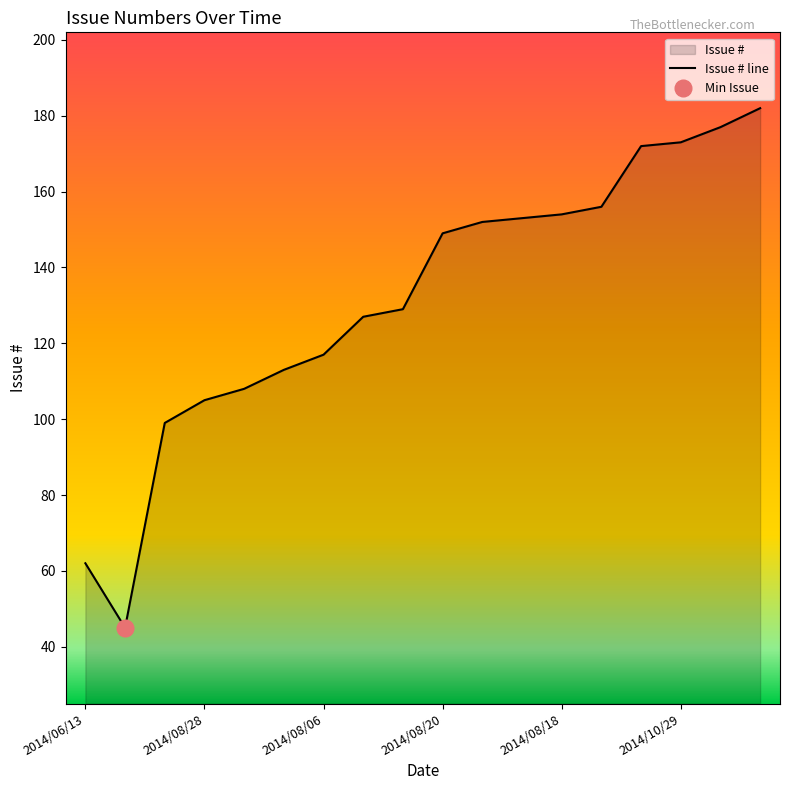

How many categories are shown in the chart?

18